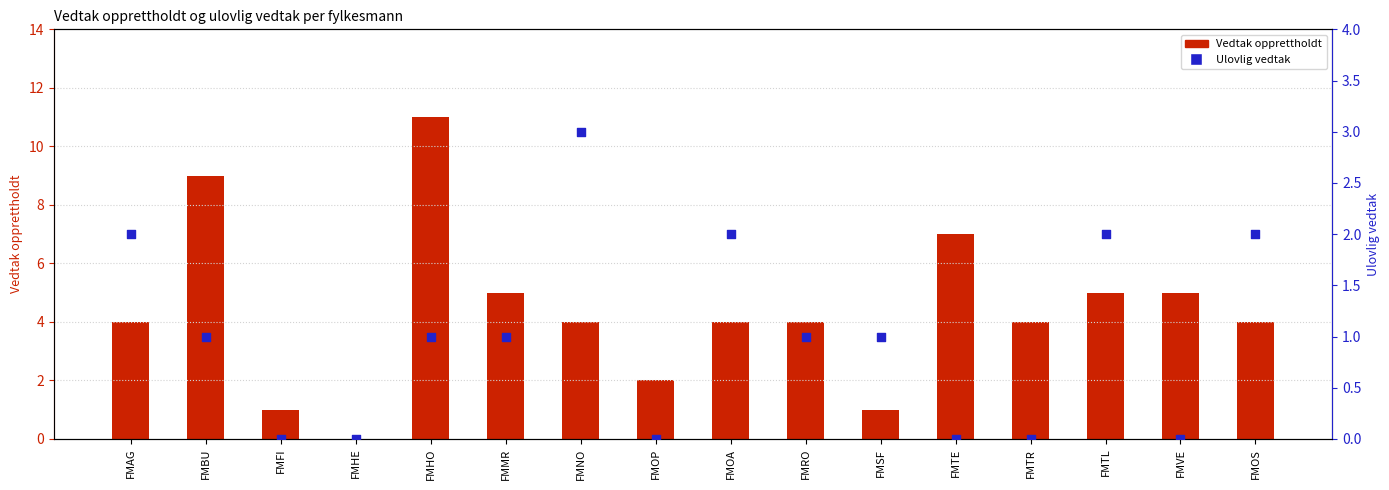

What are all the series names shown in the legend?

Vedtak opprettholdt, Ulovlig vedtak